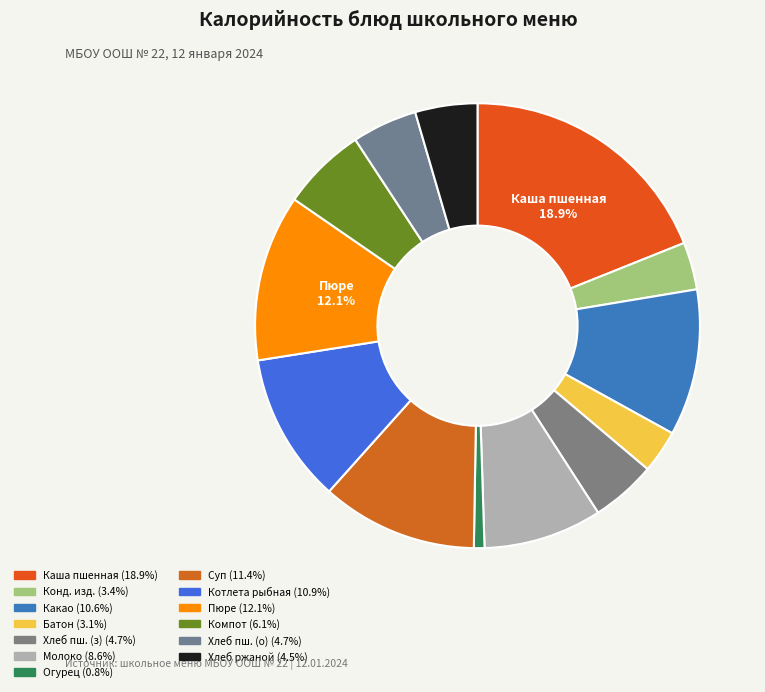

How many segments does this pie chart have?

13